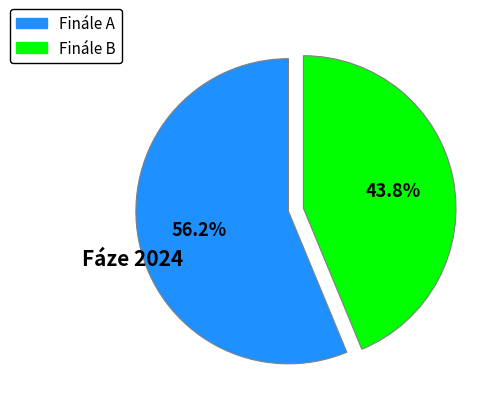

Which has a higher value, Finále B or Finále A?

Finále A